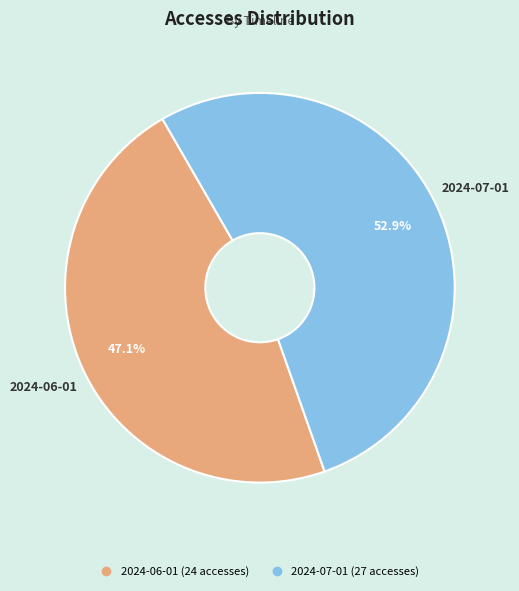

Combined, do 2024-06-01 and 2024-07-01 account for over 50%?

Yes